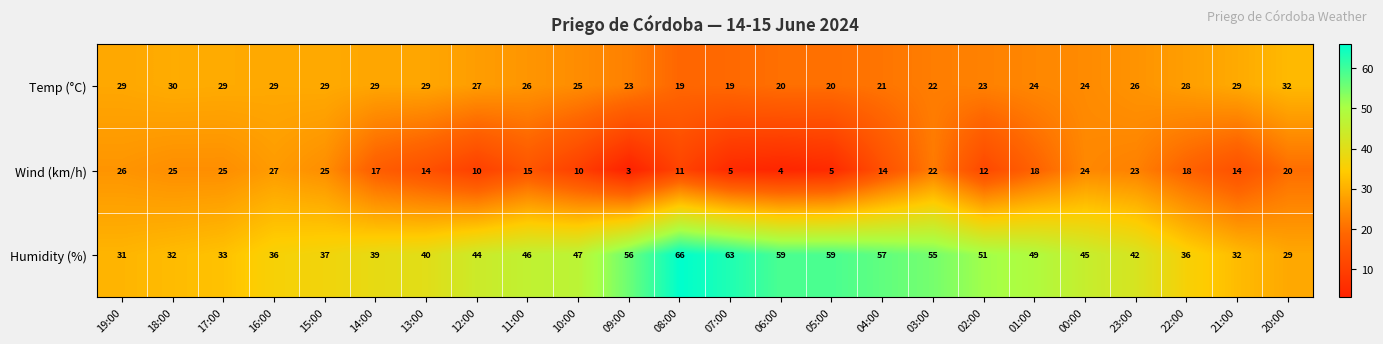

What is the spread (max minus min) of values at 01:00?

31